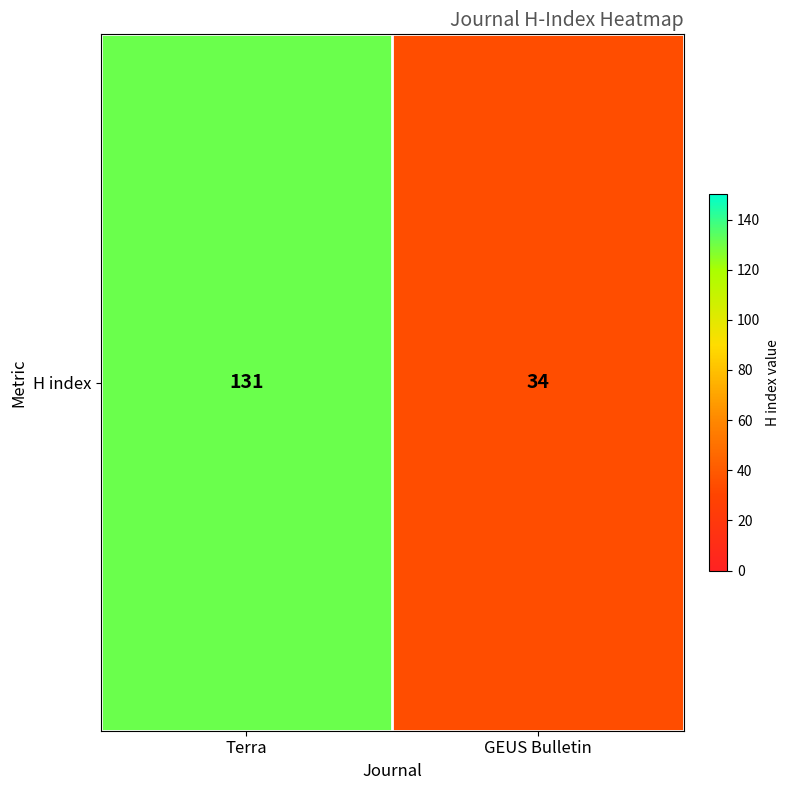

What is the sum of the values at GEUS Bulletin and Terra?

165